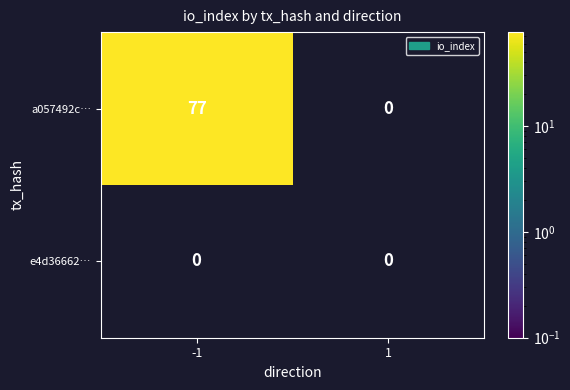

What is the sum of all a057492c… values?

77